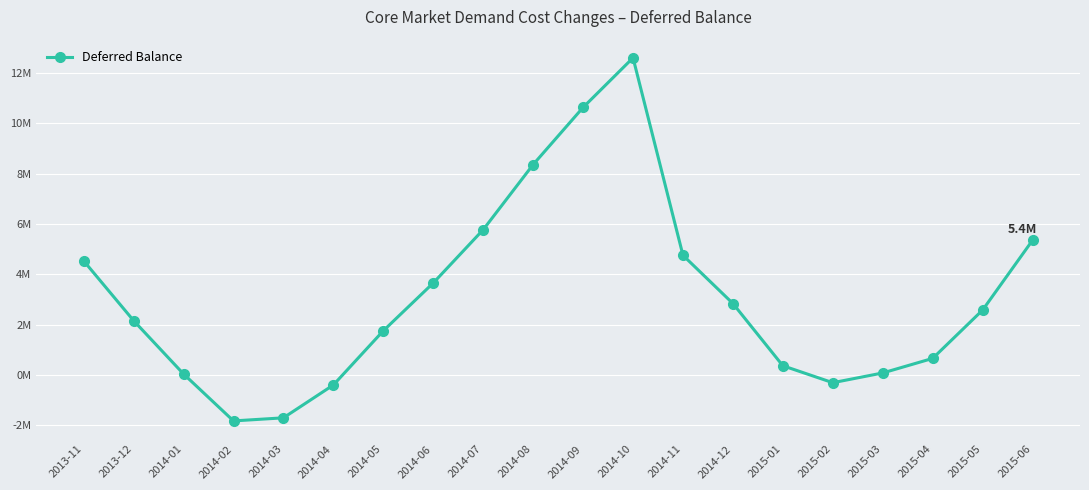

What is the difference between the maximum and minimum values?

14.4